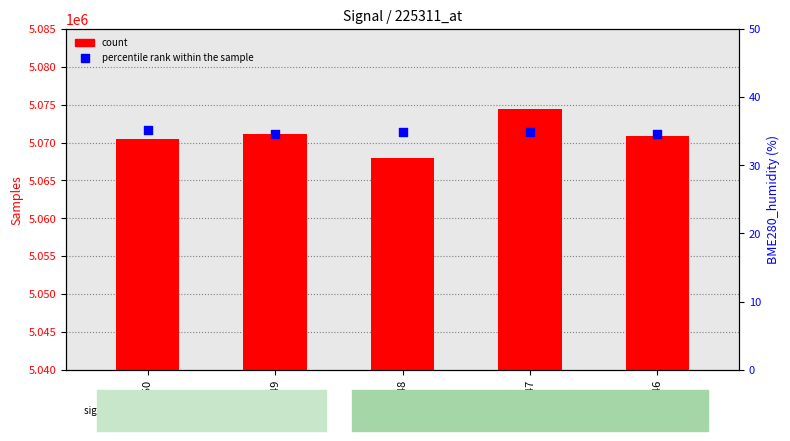

Which series has the widest spread of Y values?

count